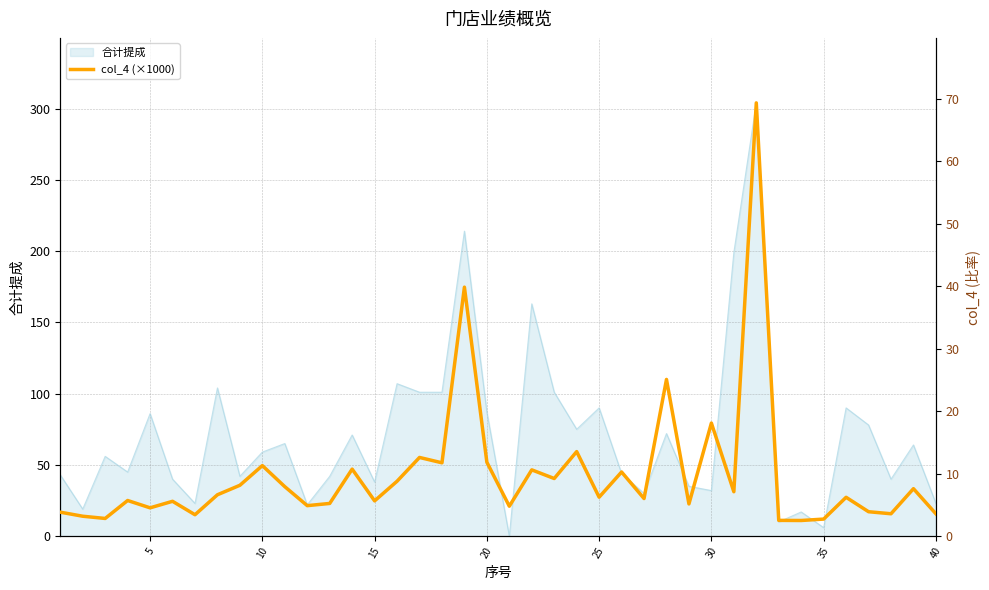

What is the difference between the maximum and minimum values?

66.9